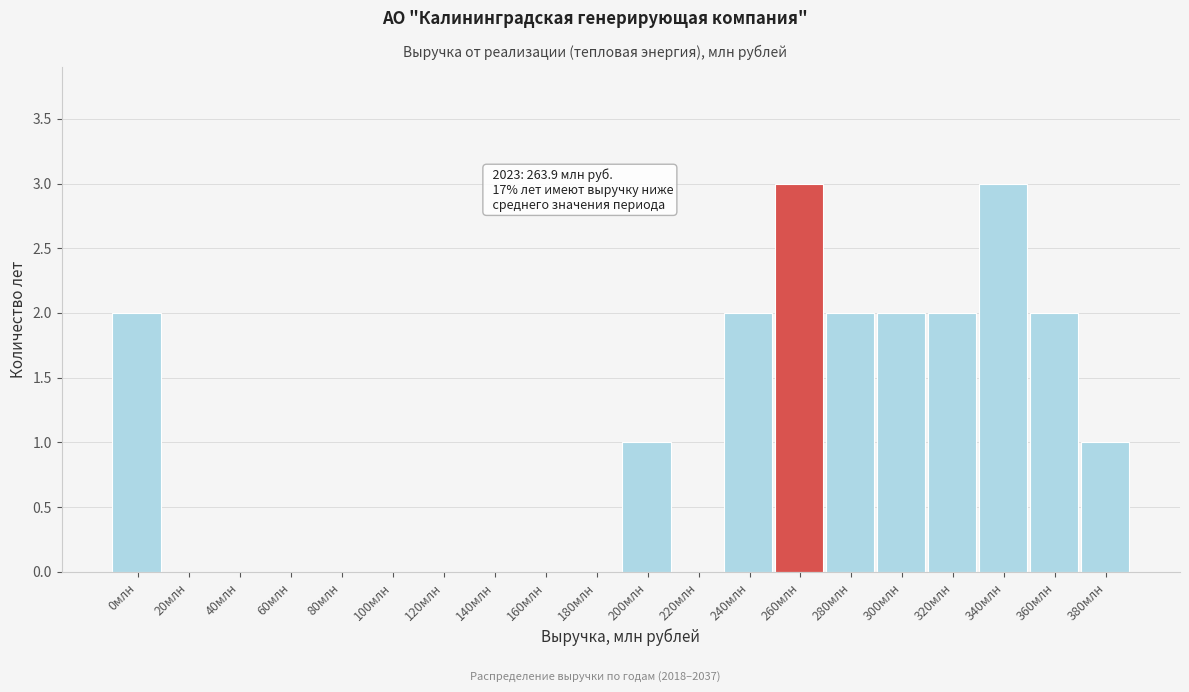

Reading left to right, list all the values displayed in this chart.

0млн=2	20млн=0	40млн=0	60млн=0	80млн=0	100млн=0	120млн=0	140млн=0	160млн=0	180млн=0	200млн=1	220млн=0	240млн=2	260млн=3	280млн=2	300млн=2	320млн=2	340млн=3	360млн=2	380млн=1